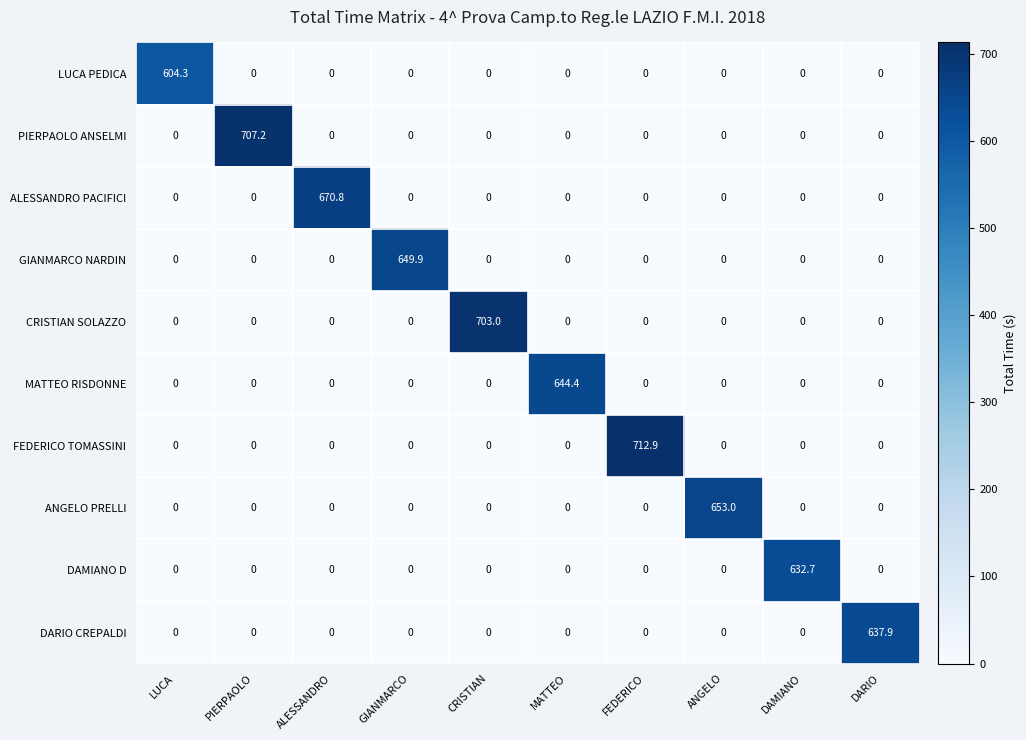

The value of ANGELO PRELLI at ANGELO is 653.0. True or false?

True